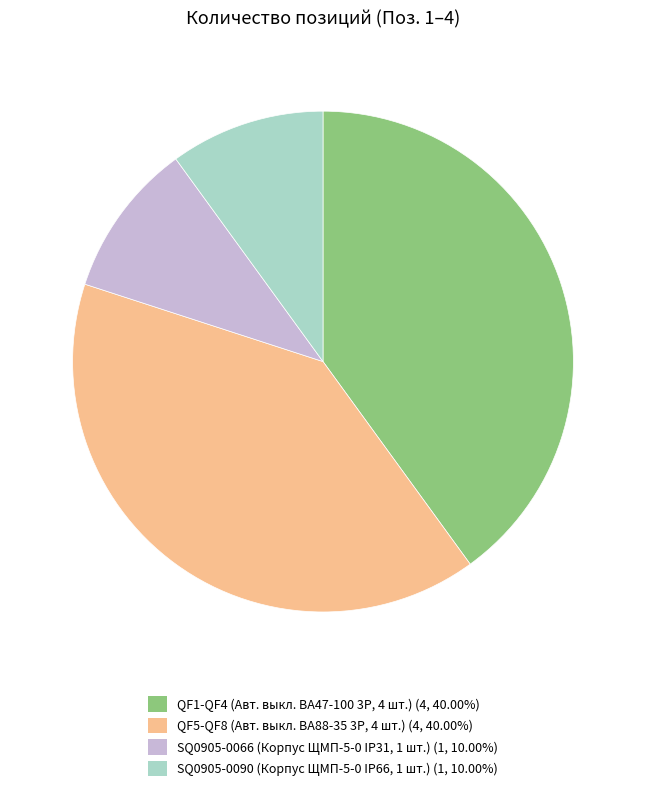

Approximately how many times larger is the value at QF5-QF8 (Авт. выкл. ВА88-35 3Р, 4 шт.) (4, 40.00%) compared to QF1-QF4 (Авт. выкл. ВА47-100 3Р, 4 шт.) (4, 40.00%)?

1.0